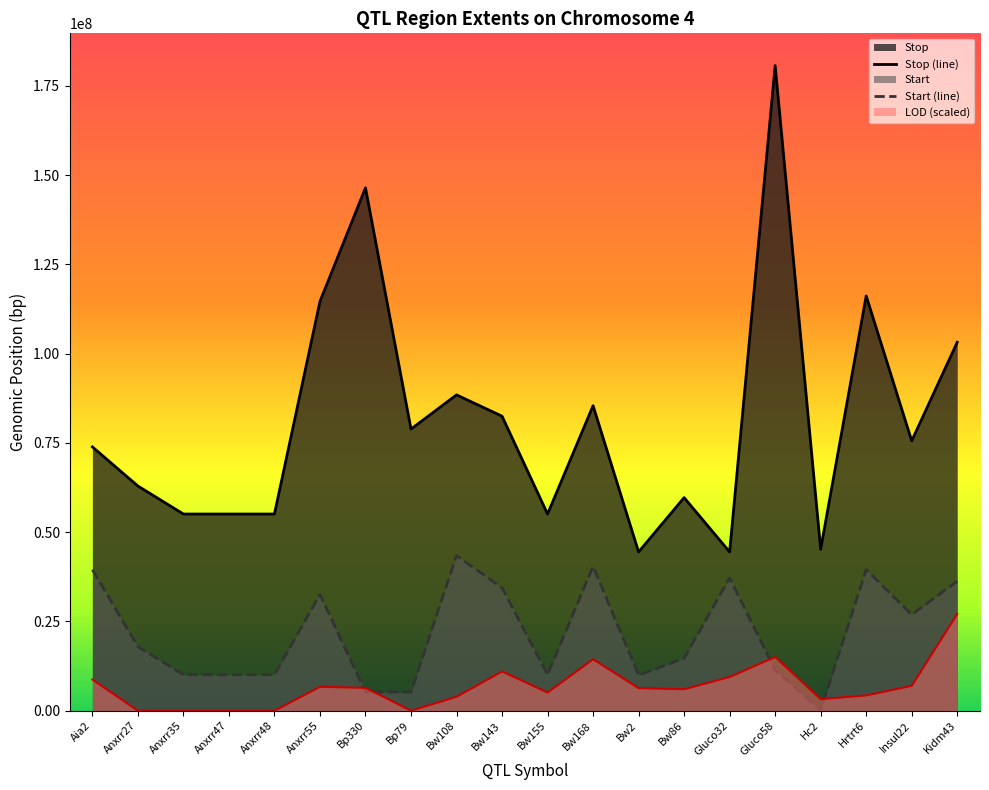

Is the value of LOD at Insul22 greater than the value of Stop at Anxrr55?

No